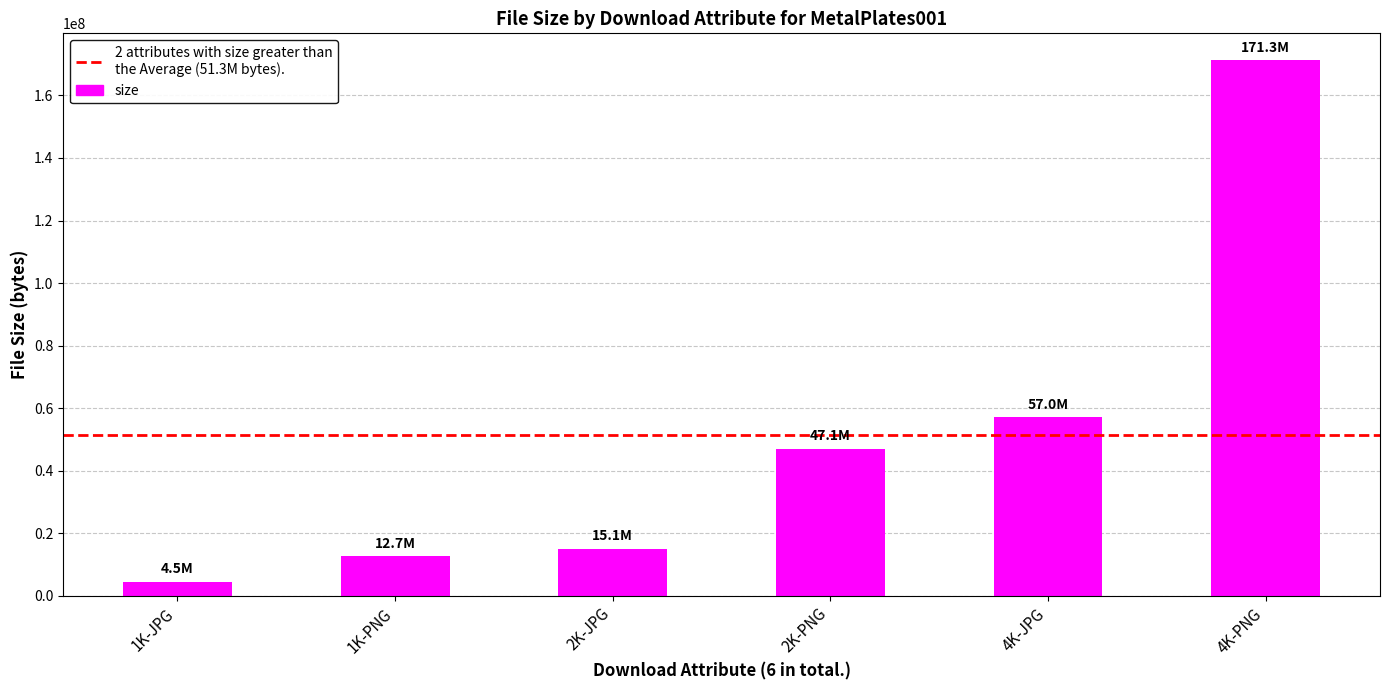

List the labels in order of value, largest first.

4K-PNG, 4K-JPG, 2K-PNG, 2K-JPG, 1K-PNG, 1K-JPG